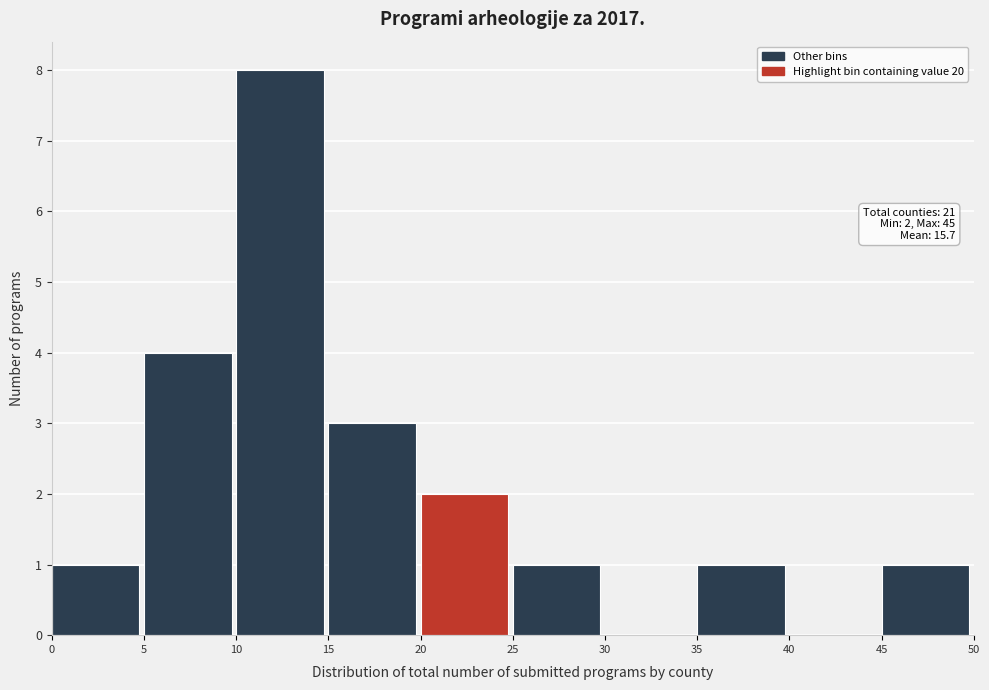

Over which range of the x-axis is the bar tallest?

10 to 15